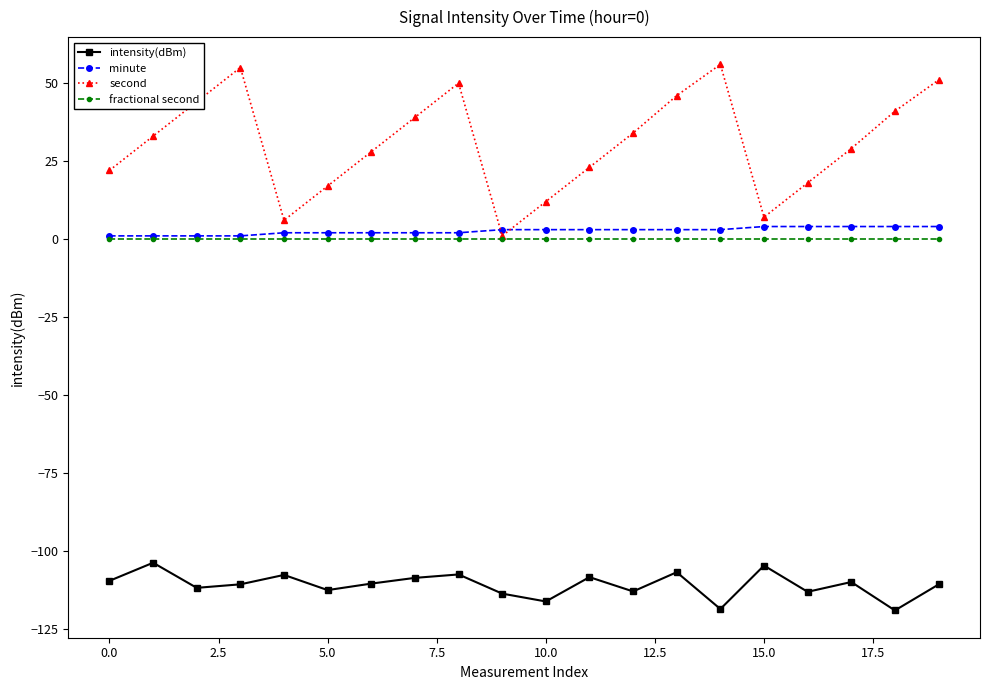

True or false: intensity(dBm) has more than 0 interior local peaks.

True